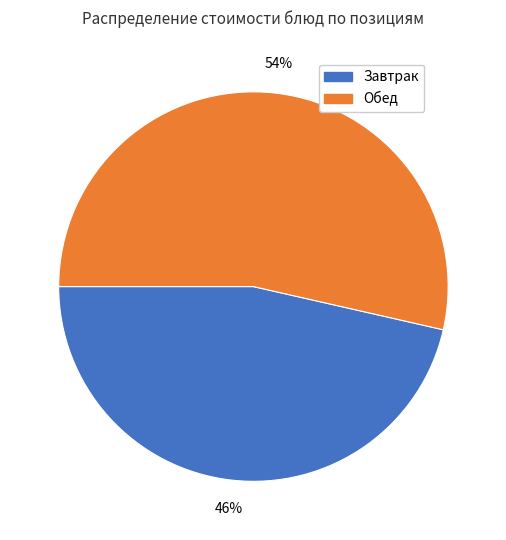

To the nearest percent, what is the average slice percentage?

50%